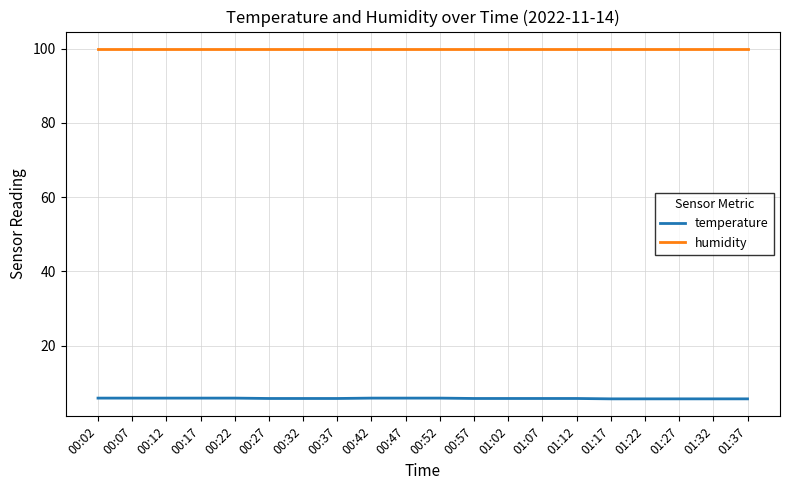

What position from the left is 00:37?

8